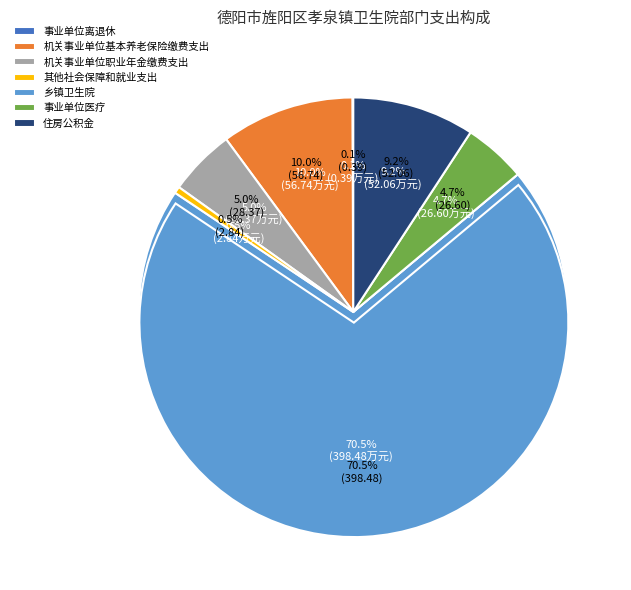

Does 乡镇卫生院 represent more than half of the total?

Yes